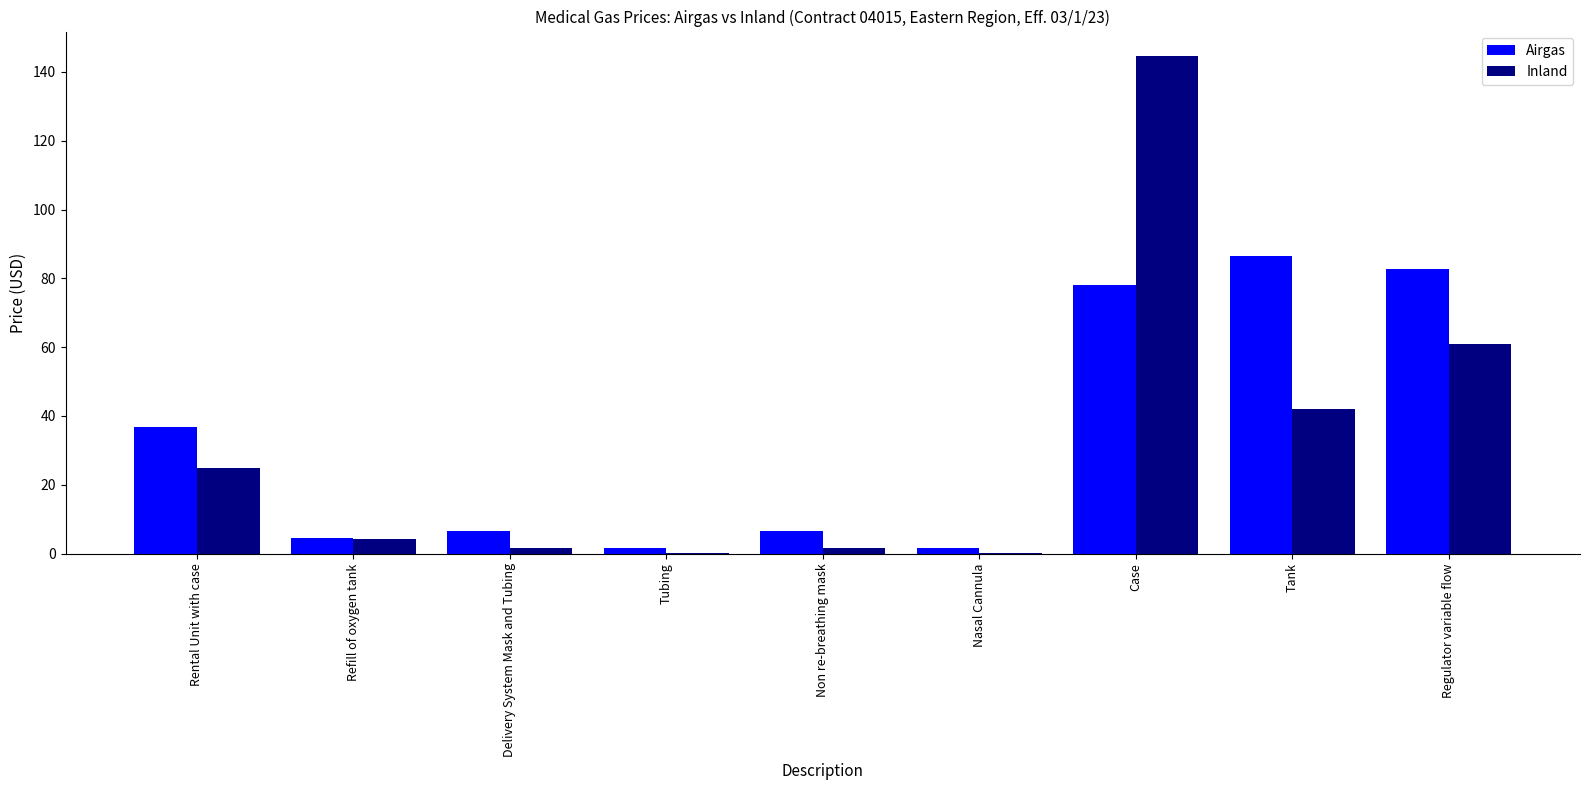

What is the sum of the Airgas values at Rental Unit with case and Tank?

123.3